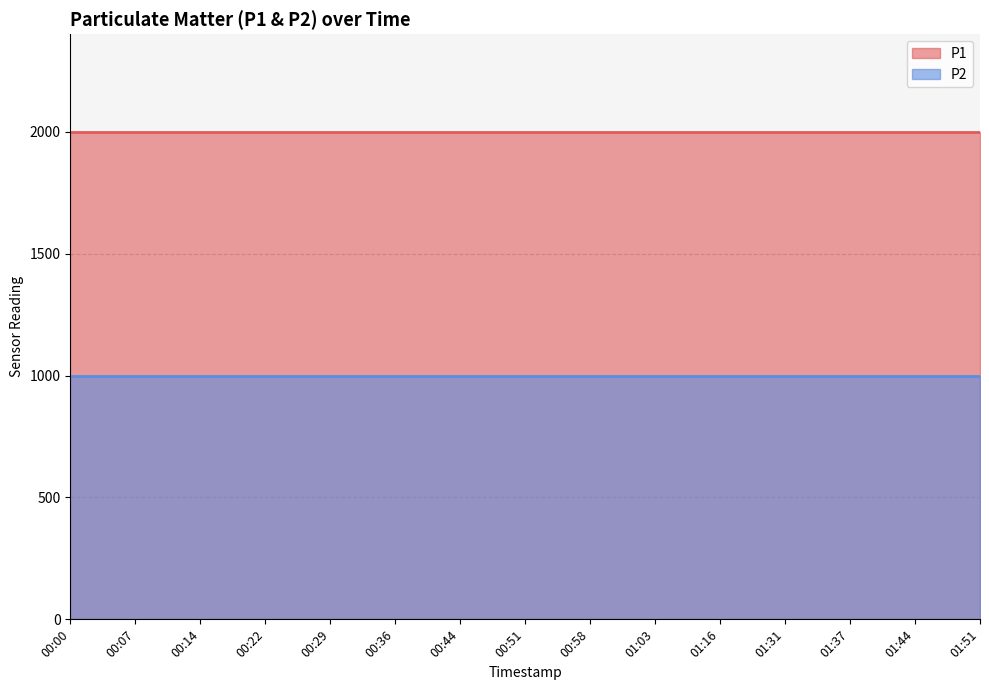

What is the value of the P2 point at the 11th from the left?

999.9